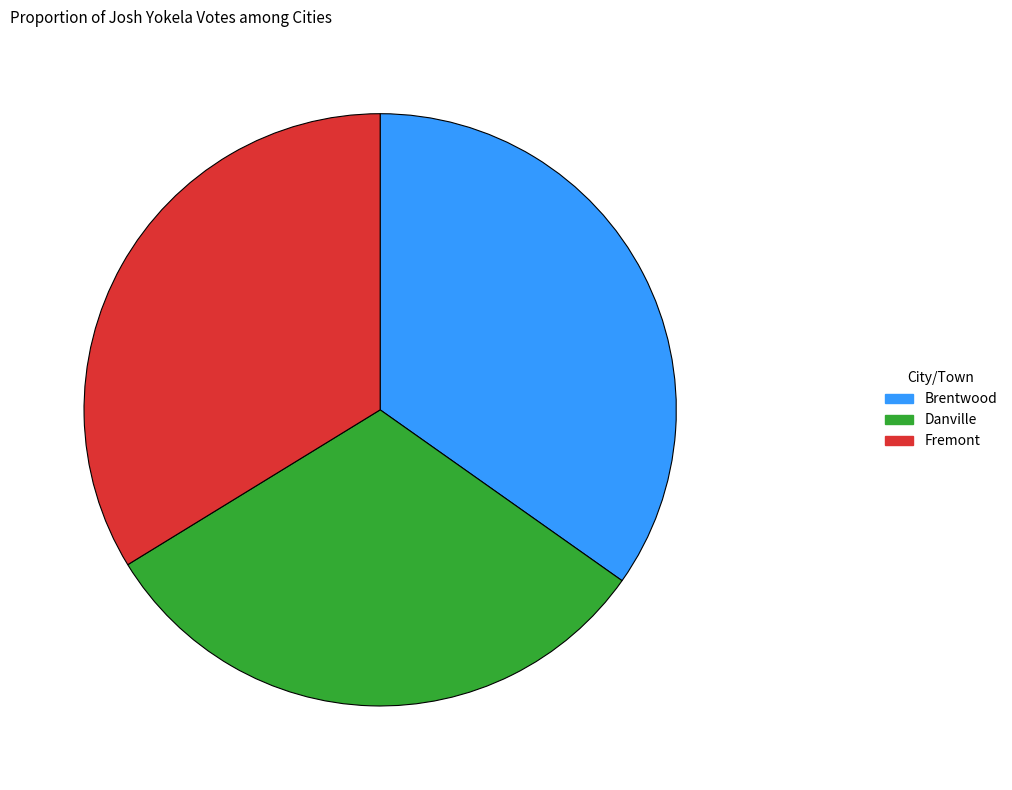

Between Brentwood and Danville, which is larger?

Brentwood